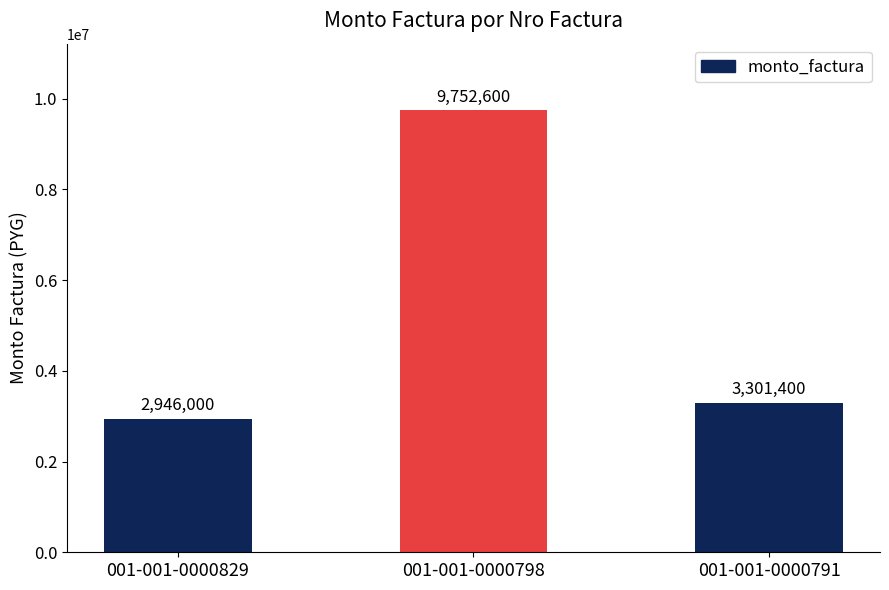

At which label is the value closest to 6349300?

001-001-0000791